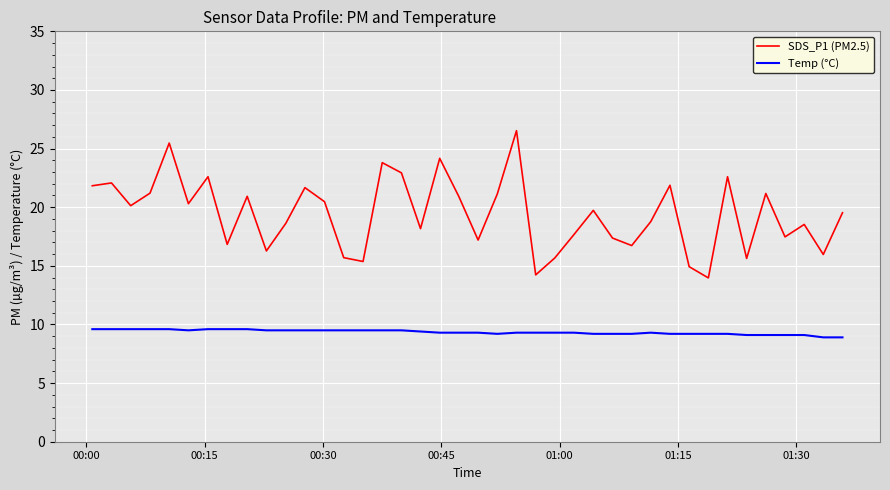

What is the smallest value displayed?

8.9